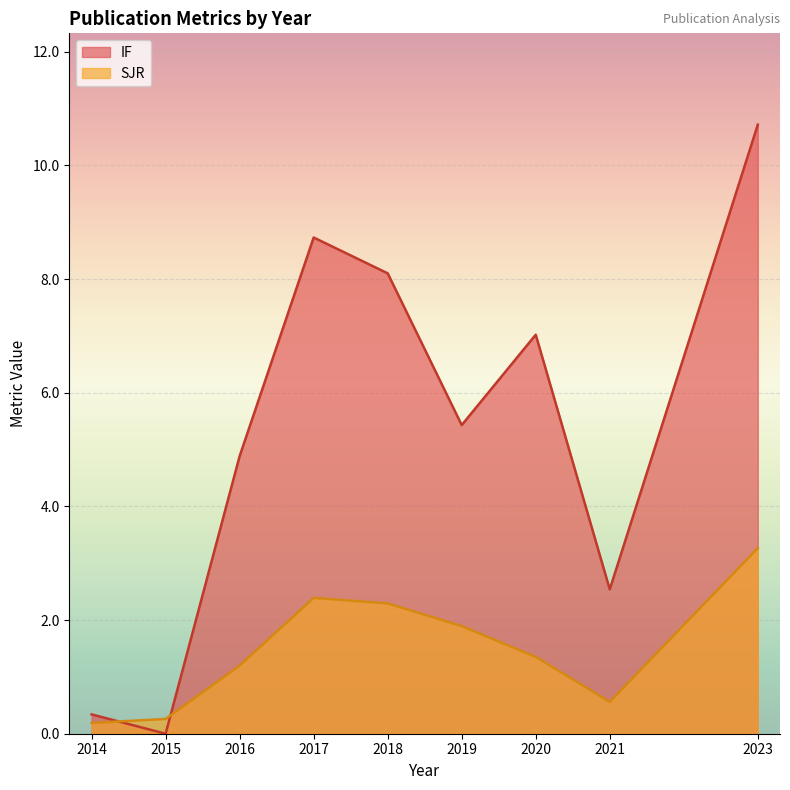

What value does the SJR series have at 2015?

0.3